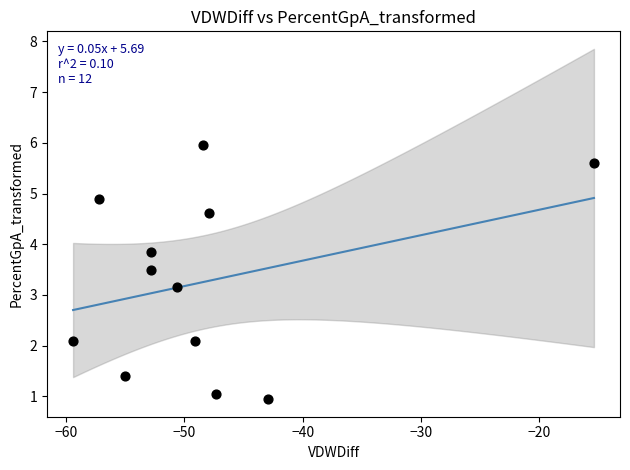

What is the average Y value?

3.3